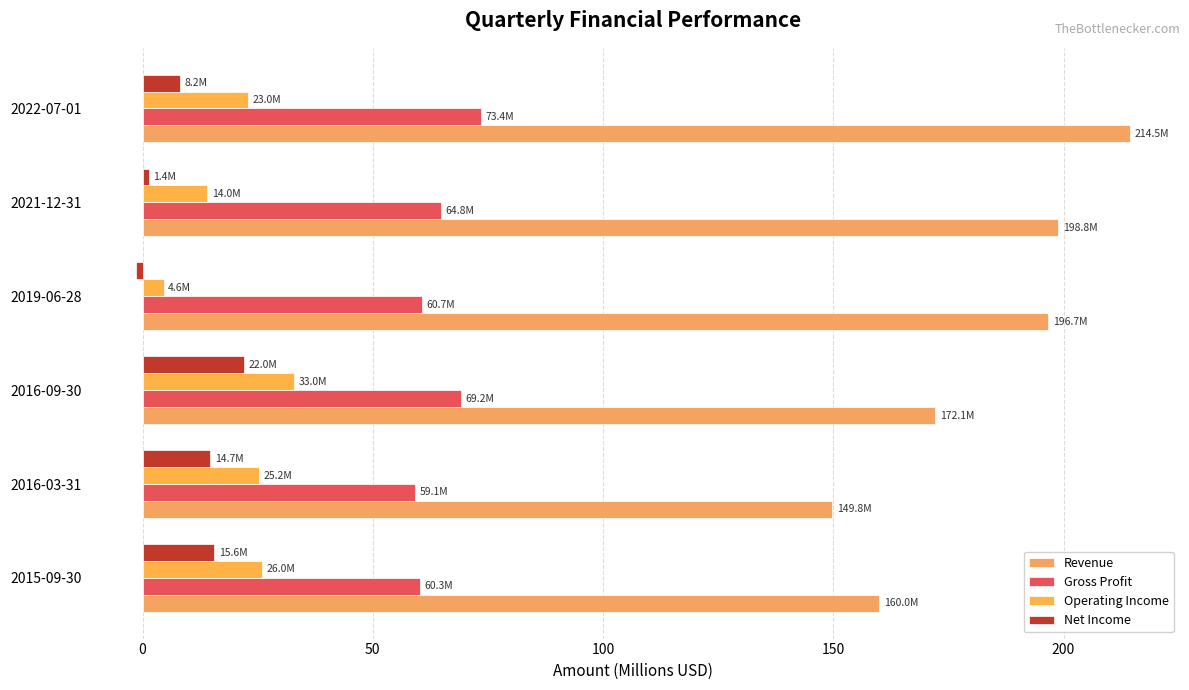

What is the minimum value for Net Income?

-1.4